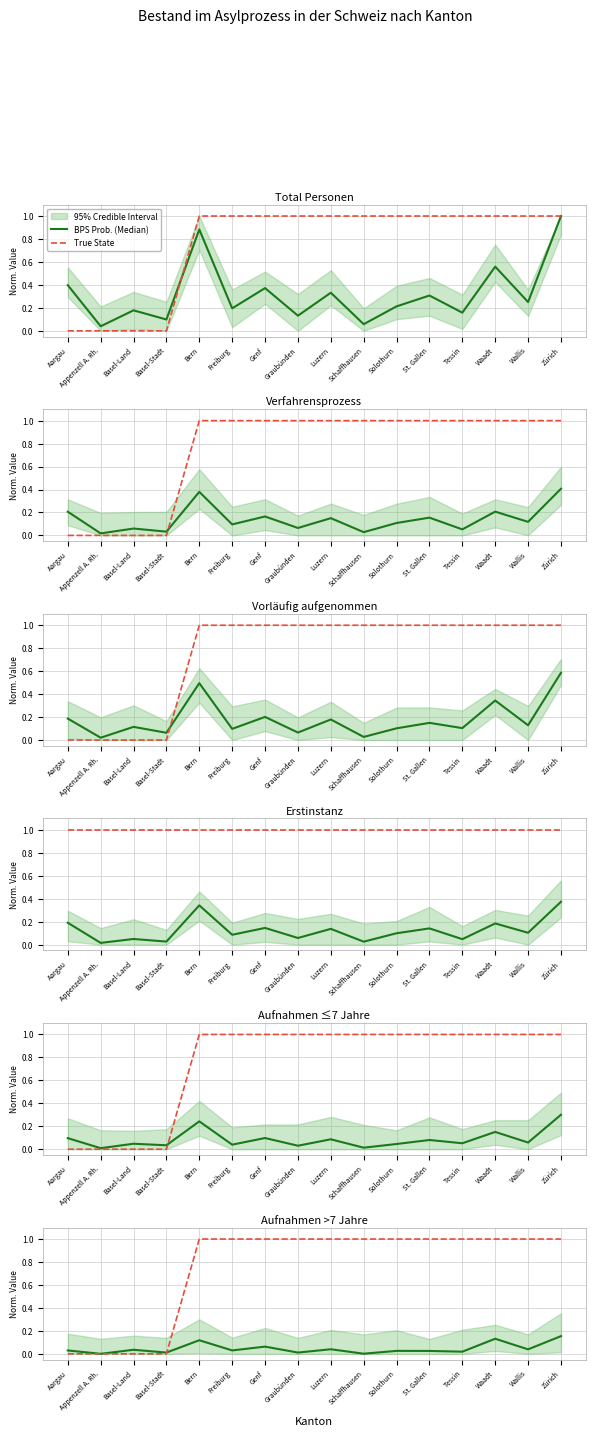

The BPS Prob. (Median) series shows 0.2 at Zürich. True or false?

True